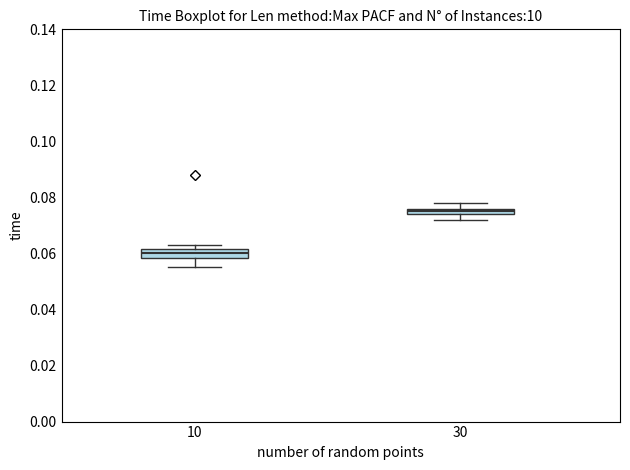

Which box's median line is the lowest?

10